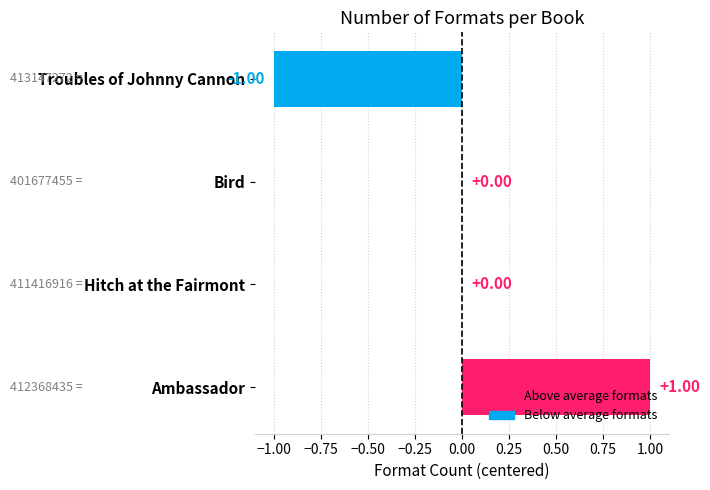

Which label corresponds to the largest value in the chart?

Ambassador